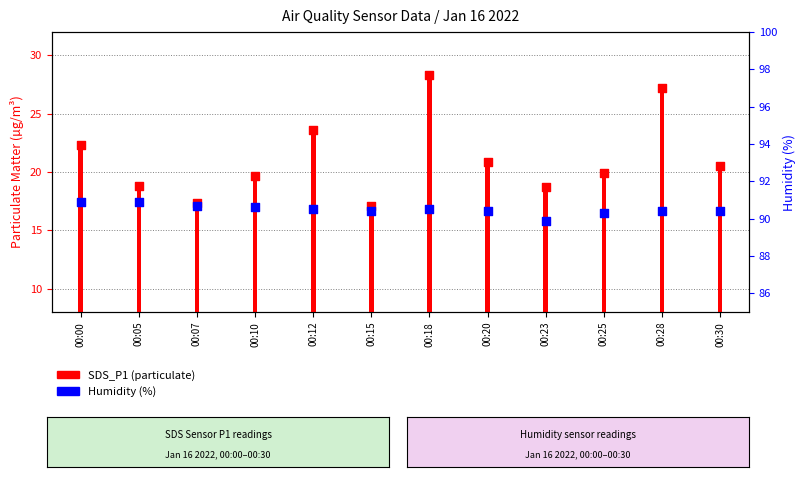

Which series has the largest total across all categories?

Humidity (%)